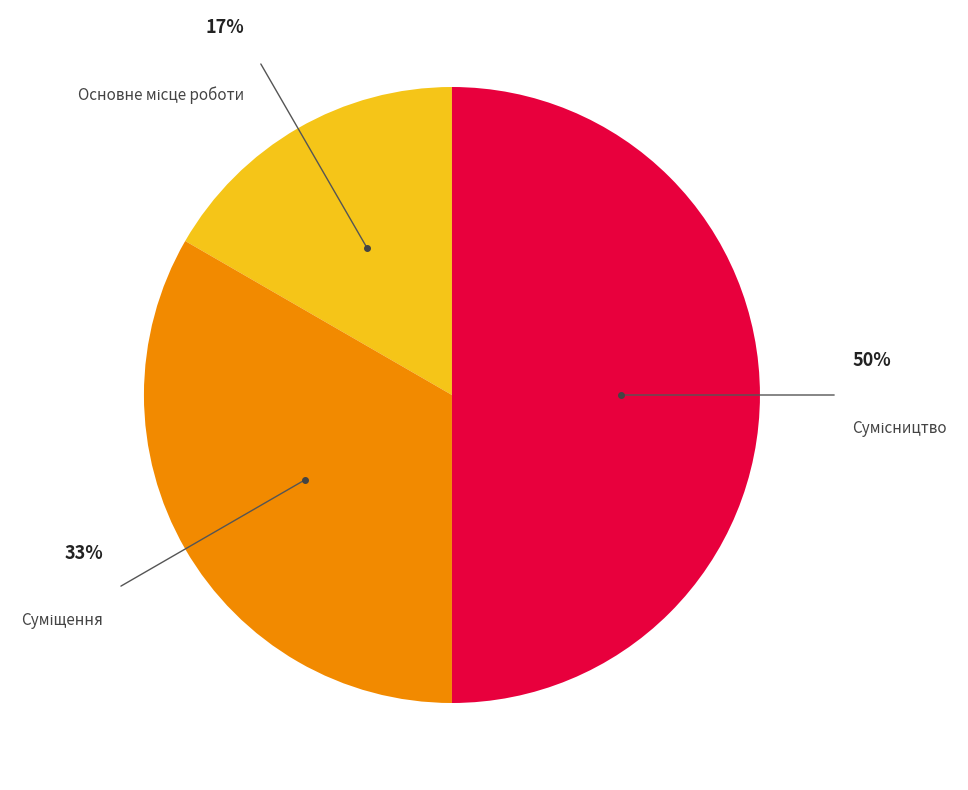

To the nearest percent, what is the difference between the largest and smallest slice percentages?

33%